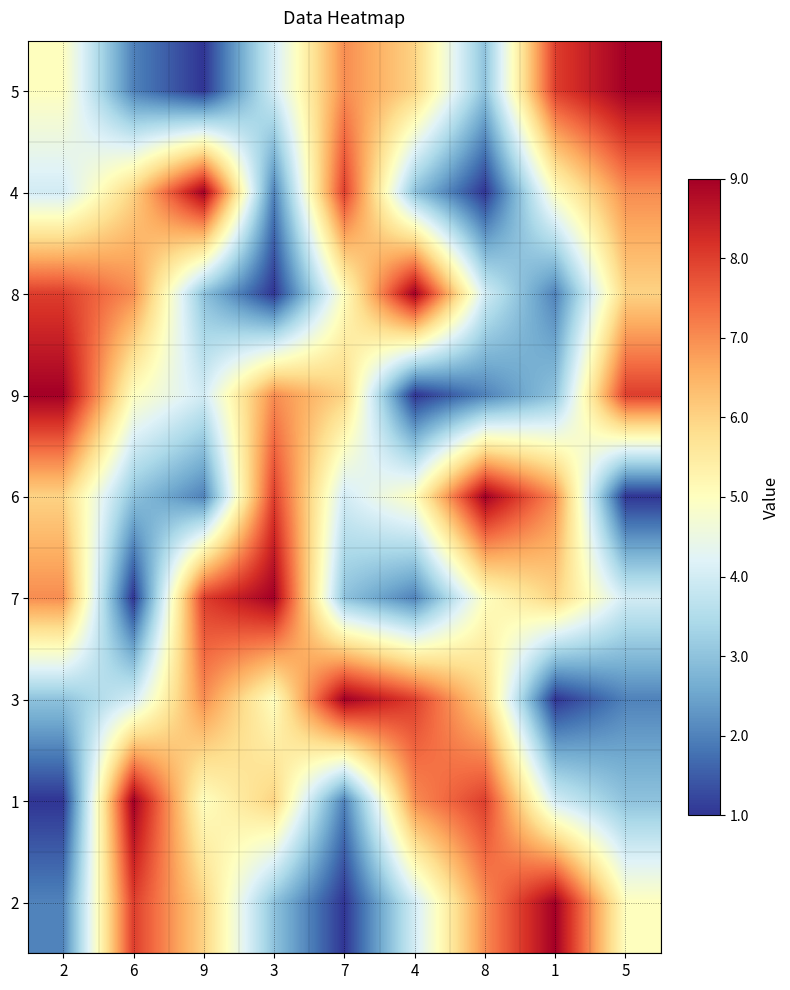

Reading left to right, list all the values displayed in this chart.

5: 2=5	6=2	9=1	3=4	7=7	4=6	8=3	1=8	5=9
4: 2=4	6=6	9=9	3=2	7=8	4=3	8=1	1=5	5=7
8: 2=8	6=7	9=3	3=1	7=5	4=9	8=4	1=2	5=6
9: 2=9	6=5	9=4	3=7	7=6	4=1	8=2	1=3	5=8
6: 2=6	6=3	9=2	3=8	7=4	4=5	8=9	1=7	5=1
7: 2=7	6=1	9=8	3=9	7=3	4=2	8=5	1=6	5=4
3: 2=3	6=4	9=7	3=5	7=9	4=8	8=6	1=1	5=2
1: 2=1	6=9	9=5	3=6	7=2	4=7	8=8	1=4	5=3
2: 2=2	6=8	9=6	3=3	7=1	4=4	8=7	1=9	5=5